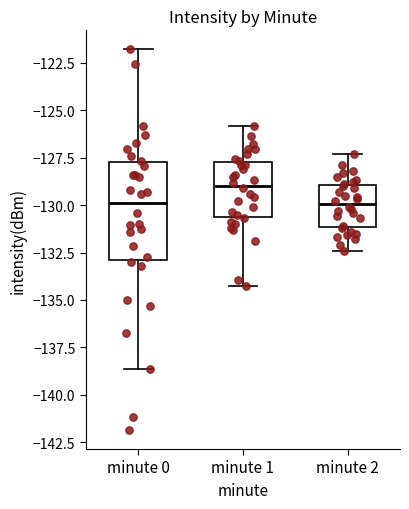

Which box has the highest median line?

minute 1